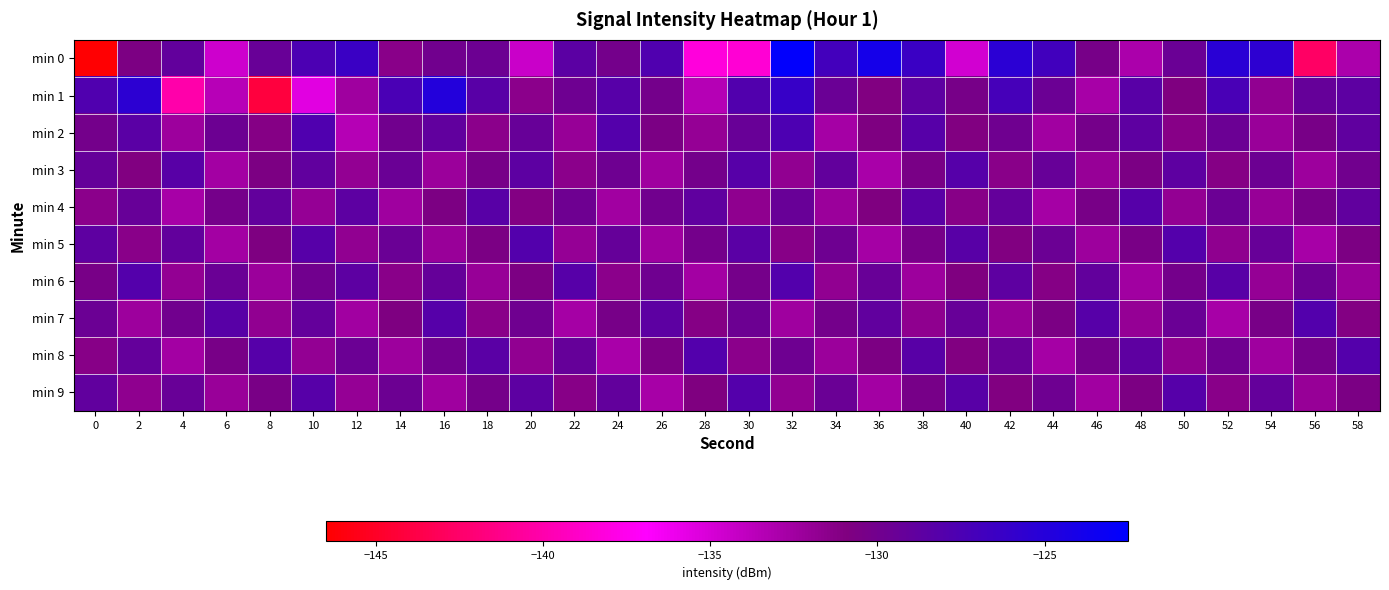

Which series has the largest range (max minus min)?

min 0